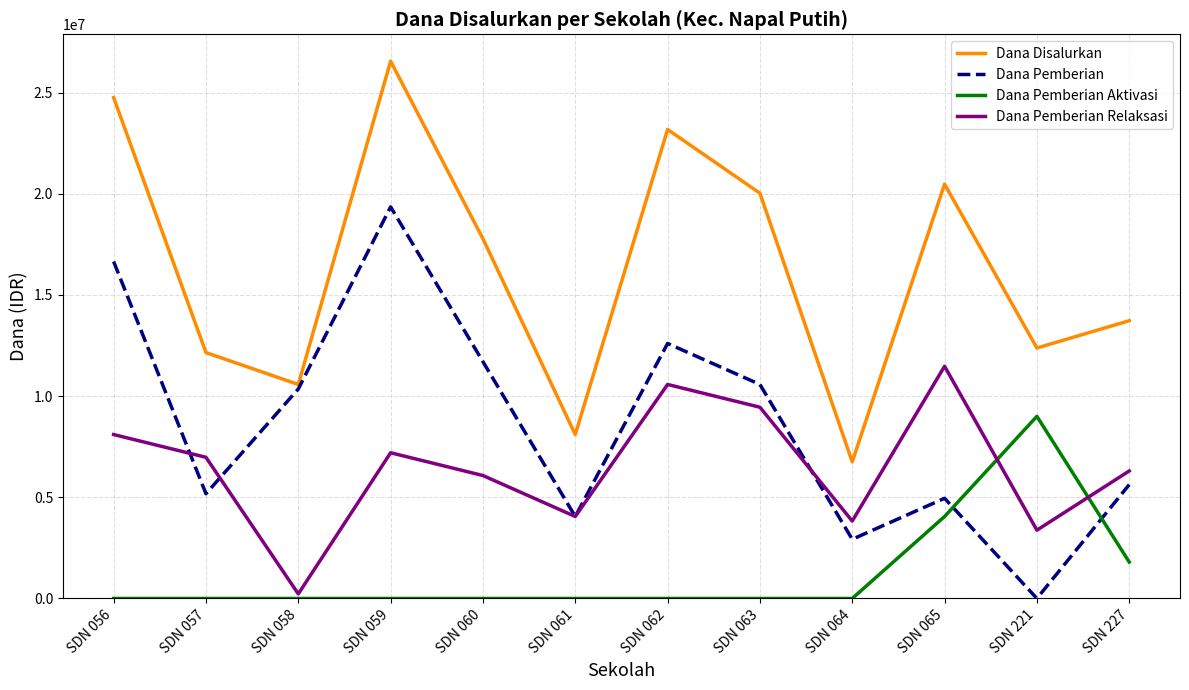

Is this an area chart (filled region under the line)?

No